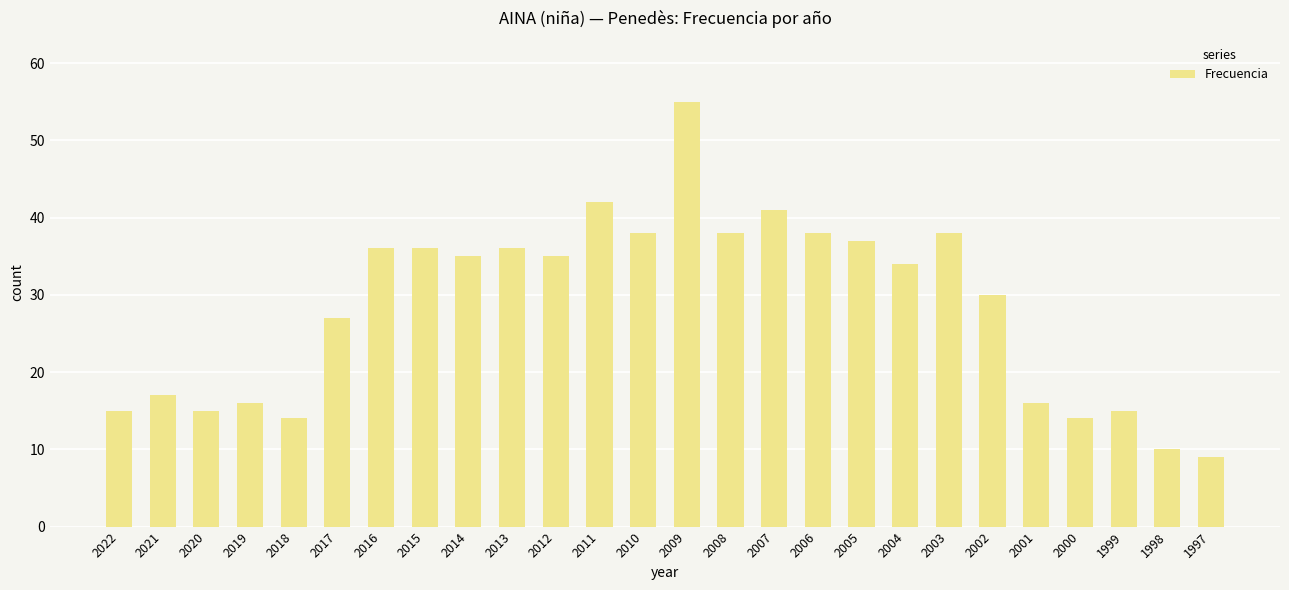

What is the minimum value shown in the chart?

9